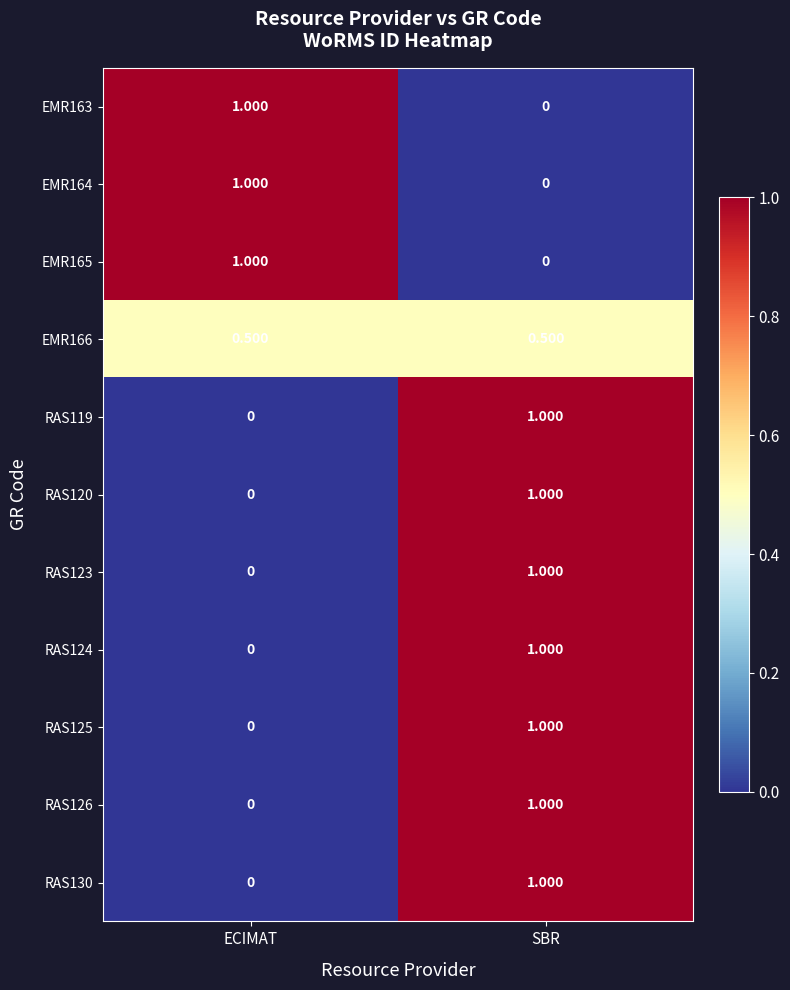

Rank the categories by RAS120 value from highest to lowest.

SBR, ECIMAT